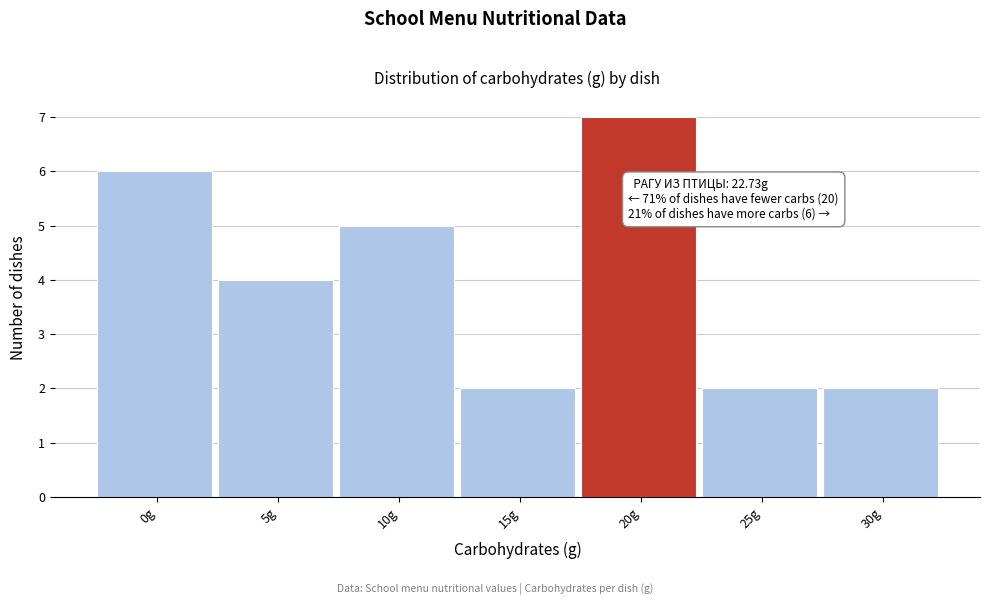

Reading left to right, extract all data points from this chart.

6	4	5	2	7	2	2